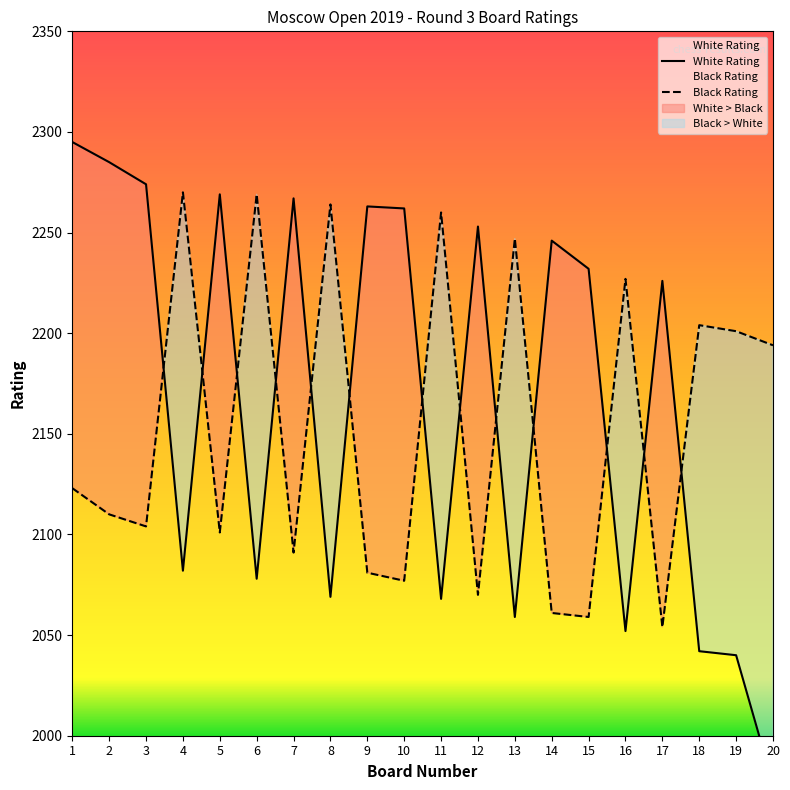

True or false: White Rating has more than 0 points higher than both neighbors.

True